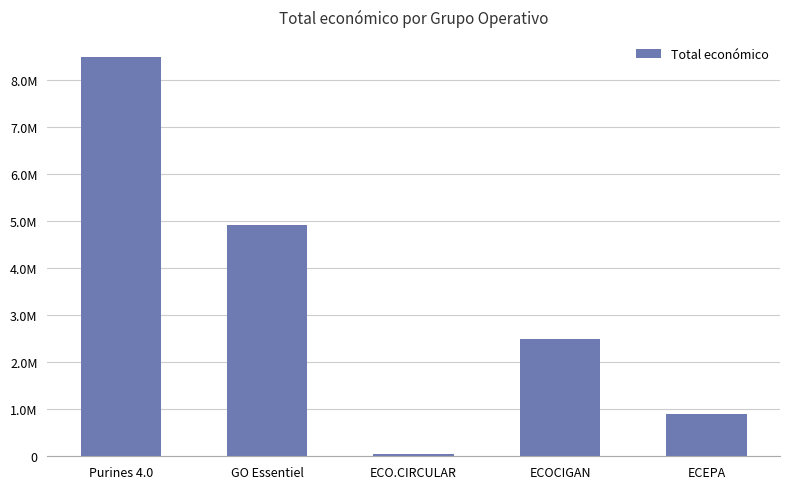

Does the chart contain any negative values?

No